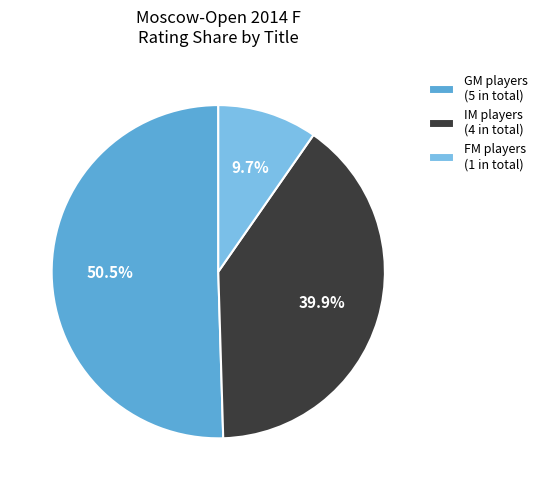

Which slice is the smallest?

FM players (1 in total)